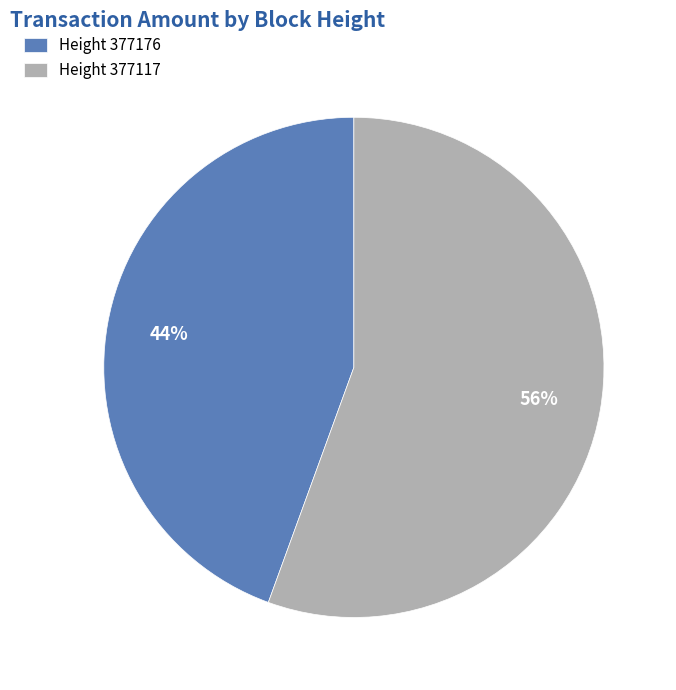

Does Height 377176 represent more than half of the total?

No